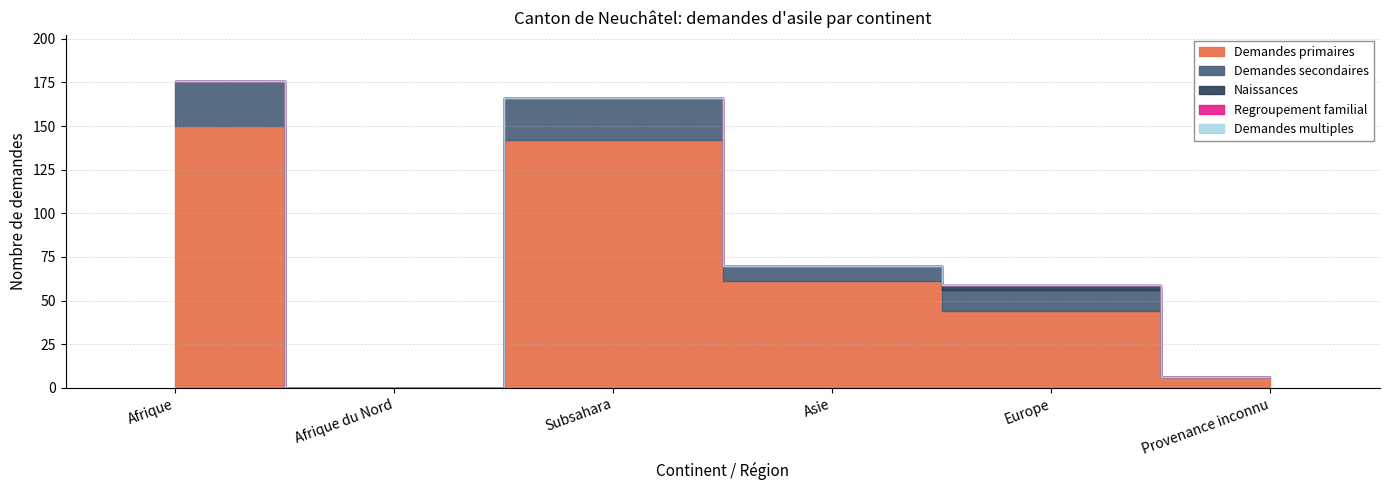

In Naissances, how many points are higher than both neighbors (excluding endpoints)?

1